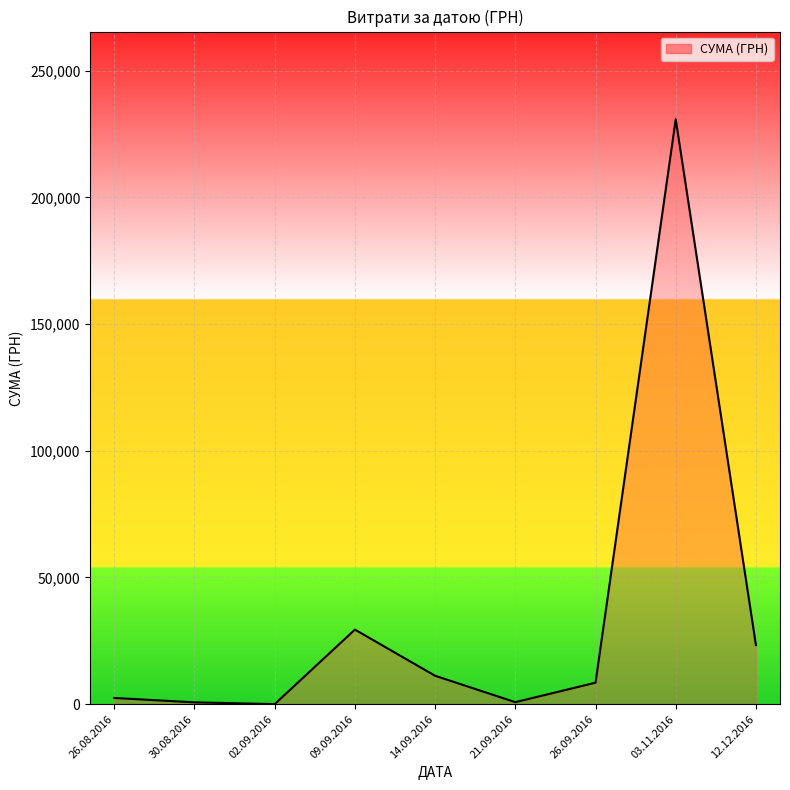

What is the ratio of the value at 03.11.2016 to the value at 09.09.2016?

7.8